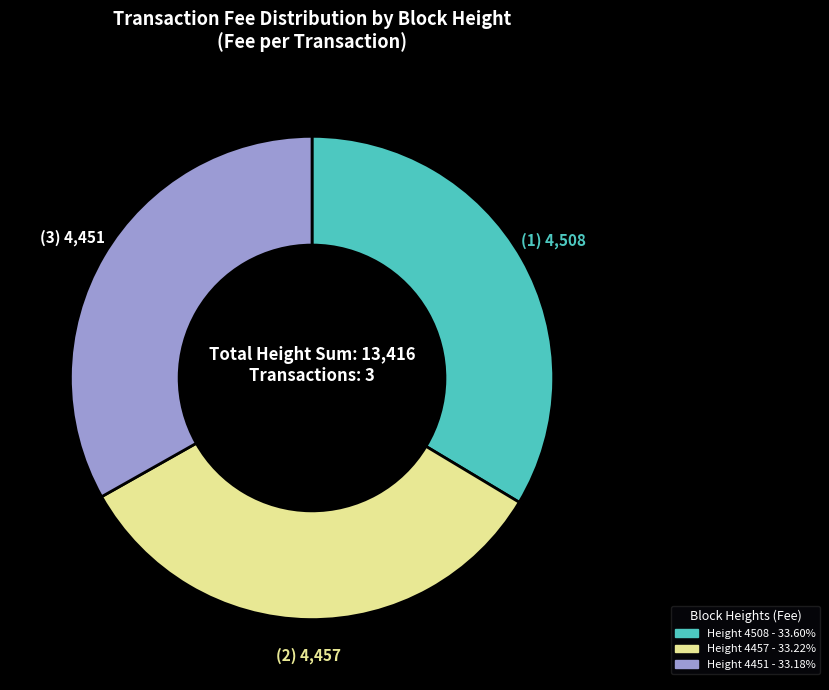

Does any single category account for the majority?

No